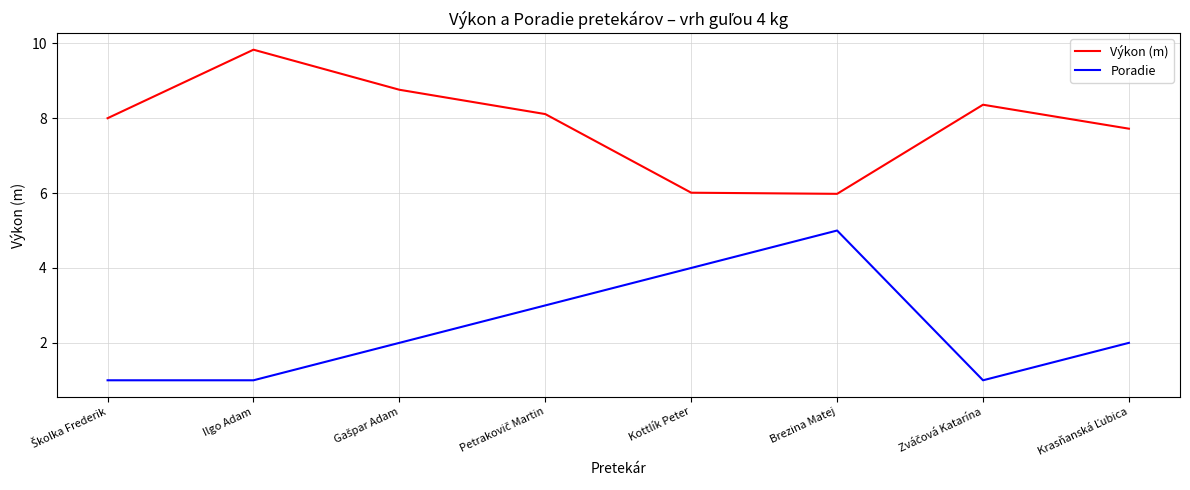

What is the spread (max minus min) of values at Kottlík Peter?

2.0